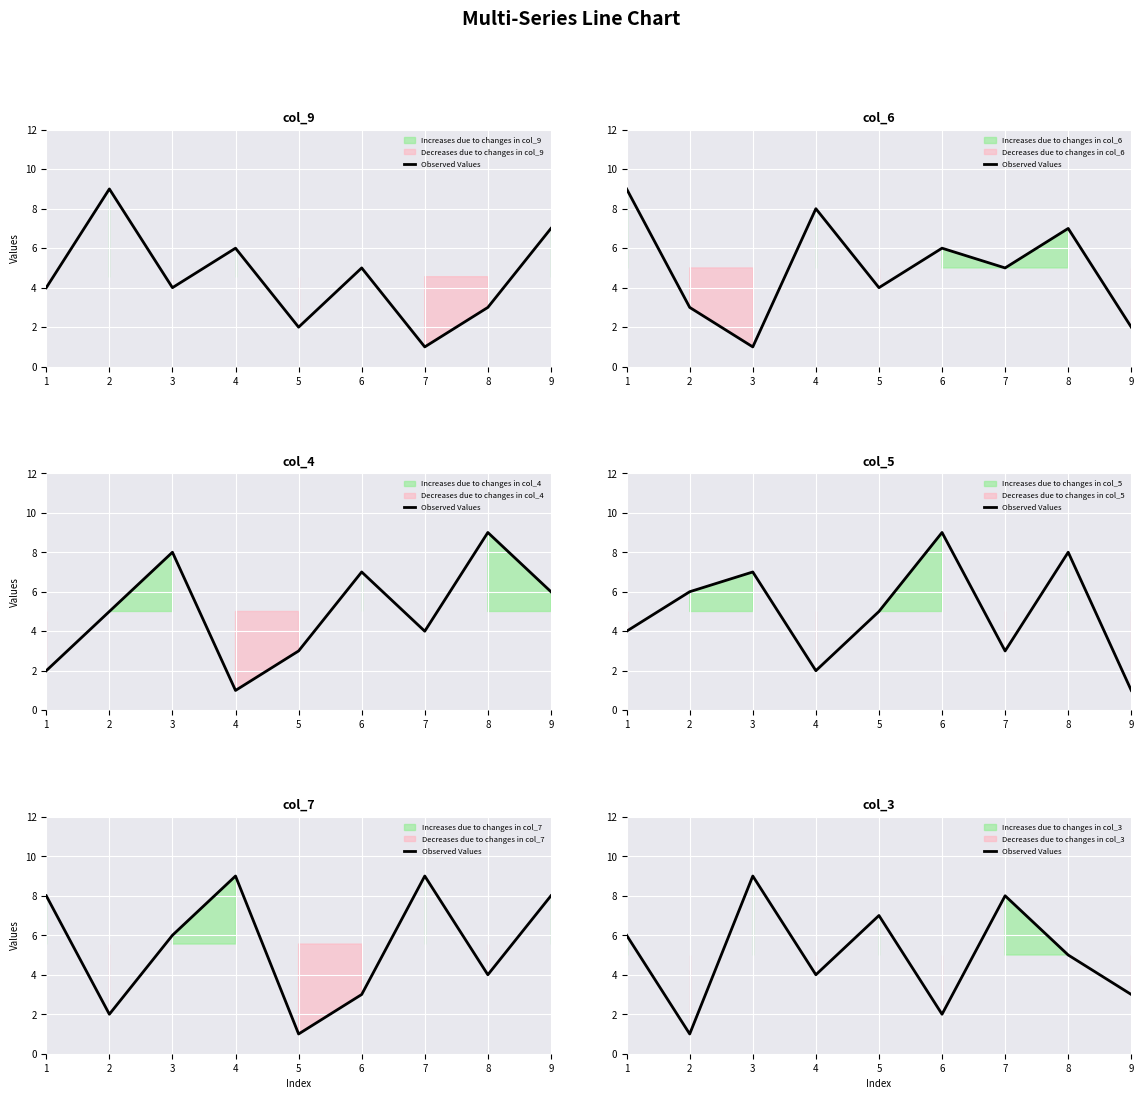

Reading left to right, transcribe all the data shown in this chart.

1=6	2=1	3=9	4=4	5=7	6=2	7=8	8=5	9=3